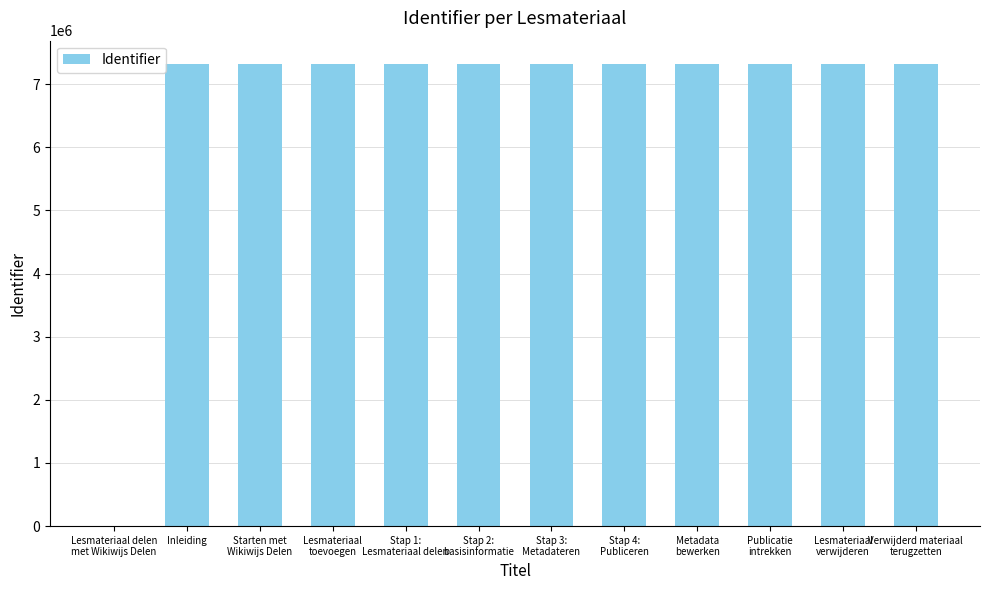

What is the maximum value shown in the chart?

7324165